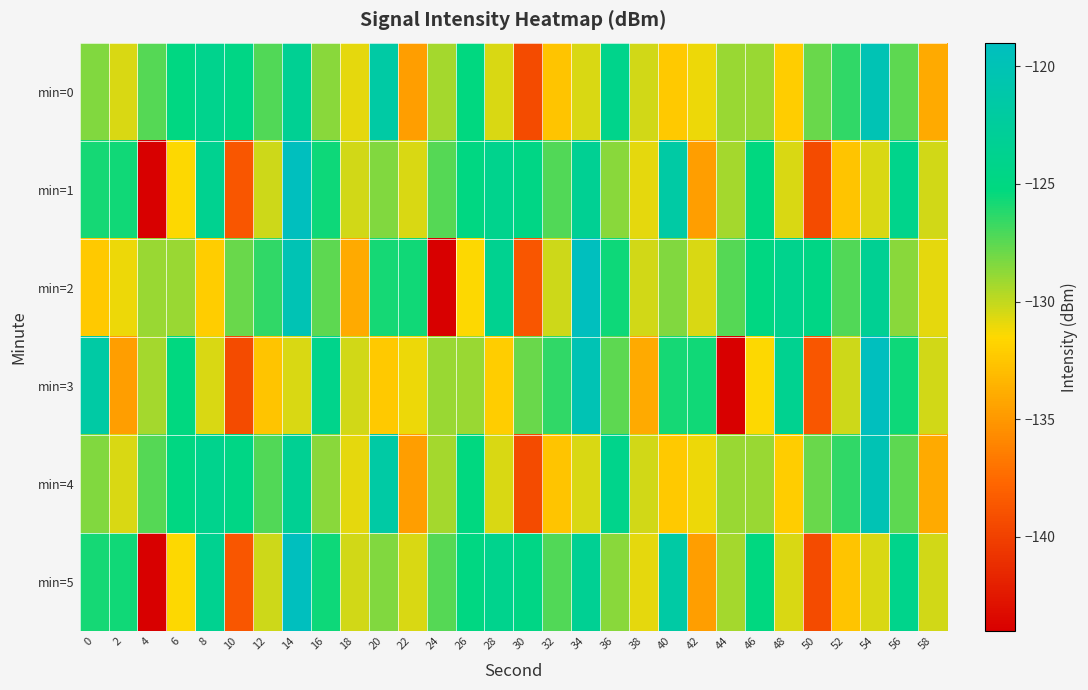

Reading left to right, extract all data points from this chart.

min=0: 0=-128.4	2=-130.6	4=-127.4	6=-125.0	8=-123.9	10=-124.7	12=-127.3	14=-123.3	16=-128.6	18=-130.8	20=-121.7	22=-134.7	24=-129.3	26=-125.2	28=-130.6	30=-139.4	32=-132.6	34=-130.5	36=-124.2	38=-130.4	40=-132.4	42=-131.1	44=-129.0	46=-129.0	48=-132.1	50=-127.8	52=-126.5	54=-120.1	56=-127.5	58=-134.0
min=1: 0=-125.8	2=-125.7	4=-144.0	6=-131.5	8=-123.7	10=-138.6	12=-130.3	14=-119.2	16=-125.6	18=-130.3	20=-128.4	22=-130.6	24=-127.4	26=-125.0	28=-123.9	30=-124.7	32=-127.3	34=-123.3	36=-128.6	38=-130.8	40=-121.7	42=-134.7	44=-129.3	46=-125.2	48=-130.6	50=-139.4	52=-132.6	54=-130.5	56=-124.2	58=-130.4
min=2: 0=-132.4	2=-131.1	4=-129.0	6=-129.0	8=-132.1	10=-127.8	12=-126.5	14=-120.1	16=-127.5	18=-134.0	20=-125.8	22=-125.7	24=-144.0	26=-131.5	28=-123.7	30=-138.6	32=-130.3	34=-119.2	36=-125.6	38=-130.3	40=-128.4	42=-130.6	44=-127.4	46=-125.0	48=-123.9	50=-124.7	52=-127.3	54=-123.3	56=-128.6	58=-130.8
min=3: 0=-121.7	2=-134.7	4=-129.3	6=-125.2	8=-130.6	10=-139.4	12=-132.6	14=-130.5	16=-124.2	18=-130.4	20=-132.4	22=-131.1	24=-129.0	26=-129.0	28=-132.1	30=-127.8	32=-126.5	34=-120.1	36=-127.5	38=-134.0	40=-125.8	42=-125.7	44=-144.0	46=-131.5	48=-123.7	50=-138.6	52=-130.3	54=-119.2	56=-125.6	58=-130.3
min=4: 0=-128.4	2=-130.6	4=-127.4	6=-125.0	8=-123.9	10=-124.7	12=-127.3	14=-123.3	16=-128.6	18=-130.8	20=-121.7	22=-134.7	24=-129.3	26=-125.2	28=-130.6	30=-139.4	32=-132.6	34=-130.5	36=-124.2	38=-130.4	40=-132.4	42=-131.1	44=-129.0	46=-129.0	48=-132.1	50=-127.8	52=-126.5	54=-120.1	56=-127.5	58=-134.0
min=5: 0=-125.8	2=-125.7	4=-144.0	6=-131.5	8=-123.7	10=-138.6	12=-130.3	14=-119.2	16=-125.6	18=-130.3	20=-128.4	22=-130.6	24=-127.4	26=-125.0	28=-123.9	30=-124.7	32=-127.3	34=-123.3	36=-128.6	38=-130.8	40=-121.7	42=-134.7	44=-129.3	46=-125.2	48=-130.6	50=-139.4	52=-132.6	54=-130.5	56=-124.2	58=-130.4